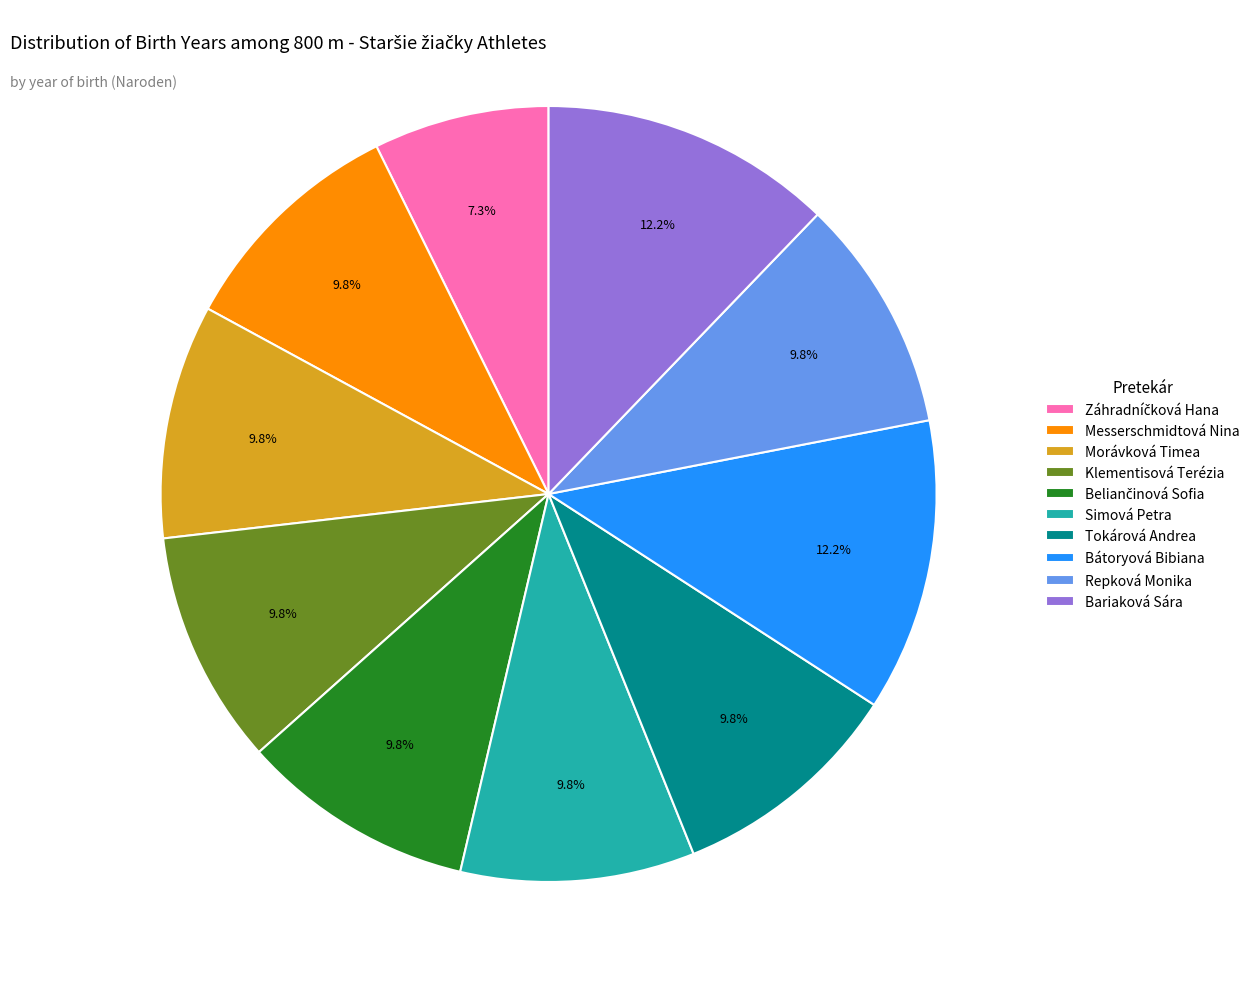

Do Tokárová Andrea and Morávková Timea together represent more than half of the pie?

No